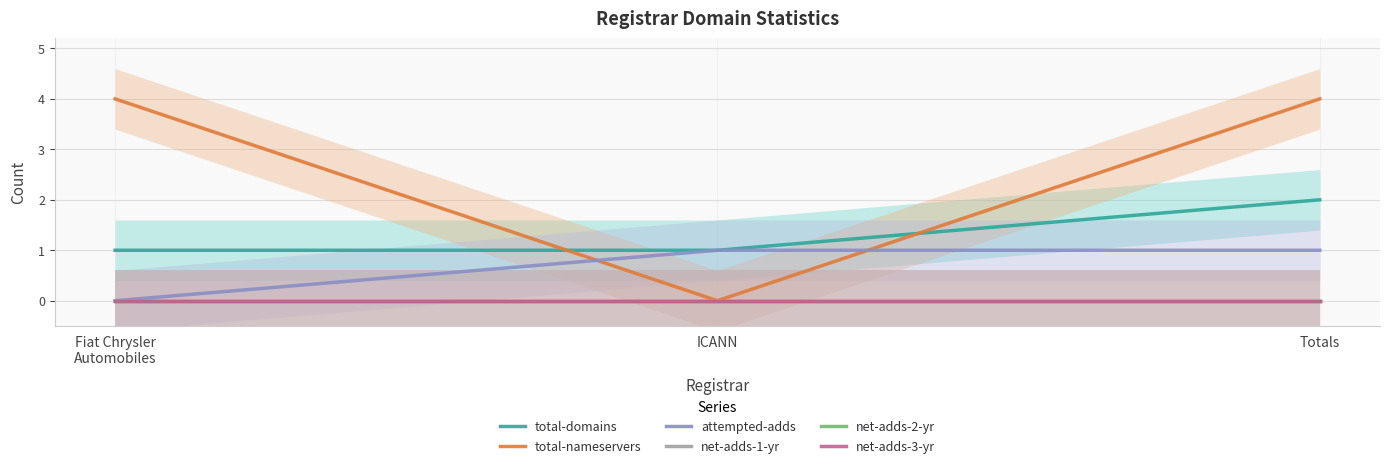

Is it true that total-nameservers equals 3 at ICANN?

False